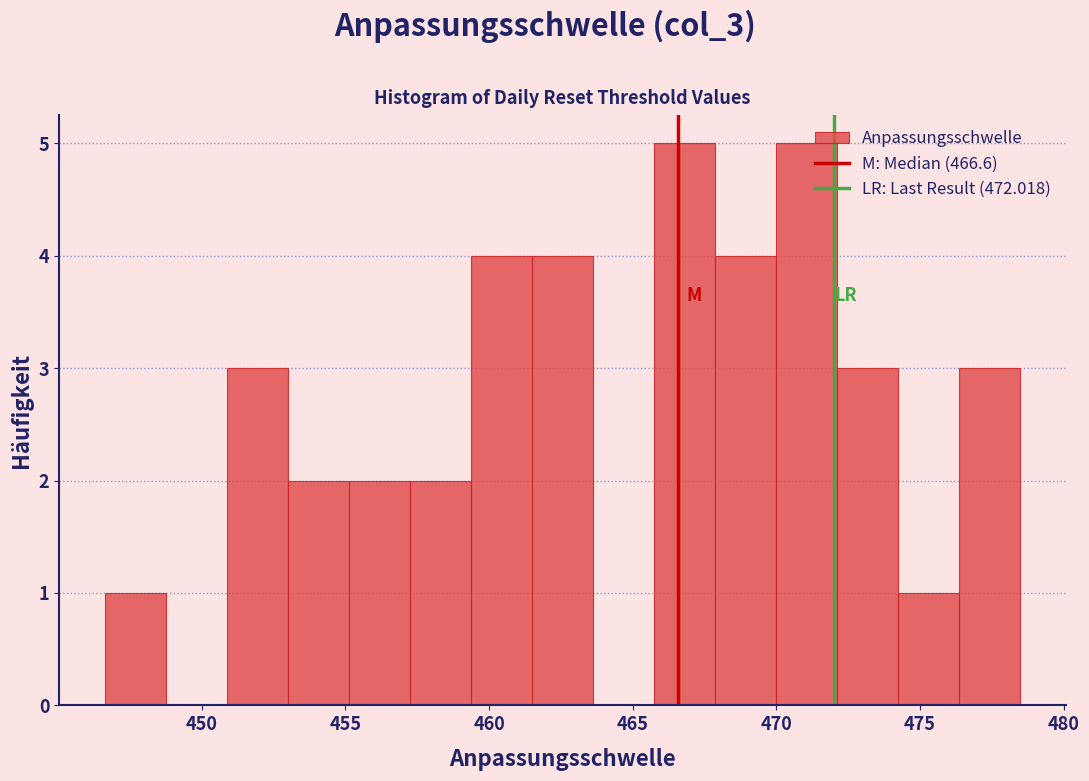

Reading left to right, list every bar in this chart as the range it spans on the x-axis followed by its height. Neither the bar edges nor the heights are printed on the chart, so give them approximately, as read against the axes.

446.5 to 448.5: 1
448.5 to 451.0: 0
451.0 to 453.0: 3
453.0 to 455.0: 2
455.0 to 457.0: 2
457.0 to 459.5: 2
459.5 to 461.5: 4
461.5 to 463.5: 4
463.5 to 465.5: 0
465.5 to 468.0: 5
468.0 to 470.0: 4
470.0 to 472.0: 5
472.0 to 474.0: 3
474.0 to 476.5: 1
476.5 to 478.5: 3